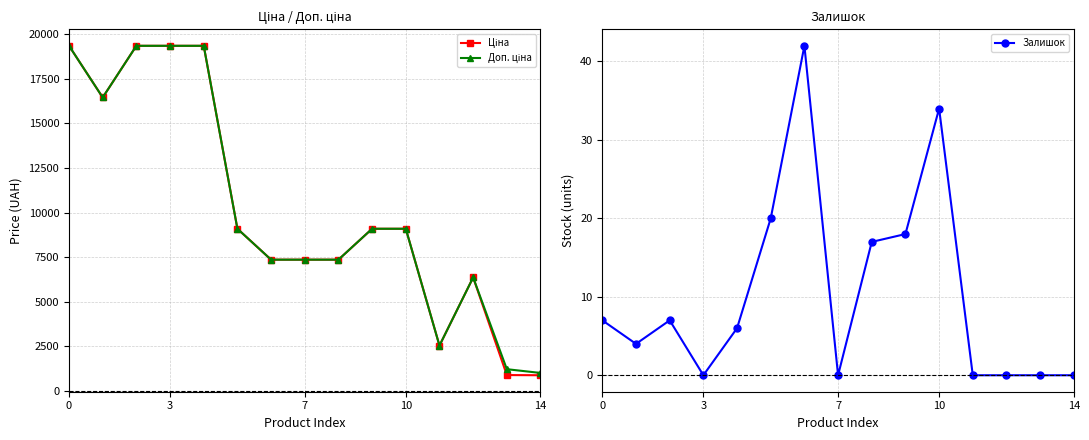

True or false: Ціна and Залишок cross at least once.

False